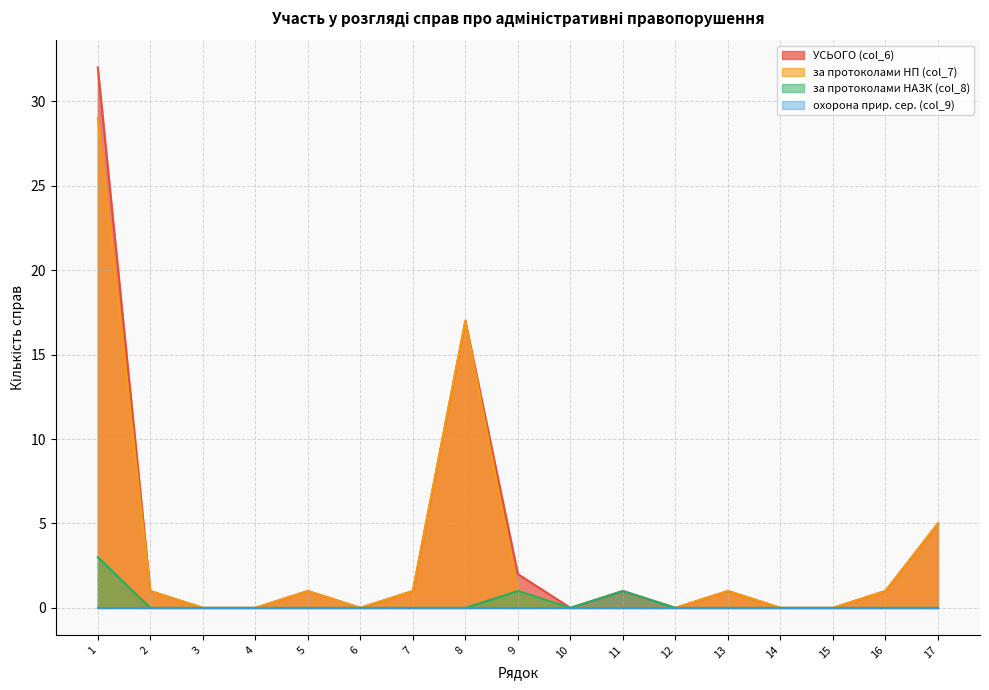

The за протоколами НАЗК (col_8) series shows 0 at 2. True or false?

True